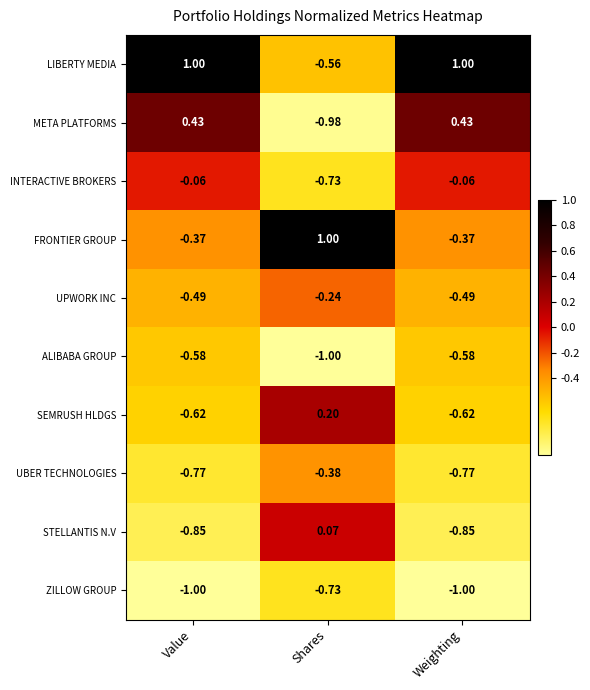

Which series has the largest total across all categories?

LIBERTY MEDIA